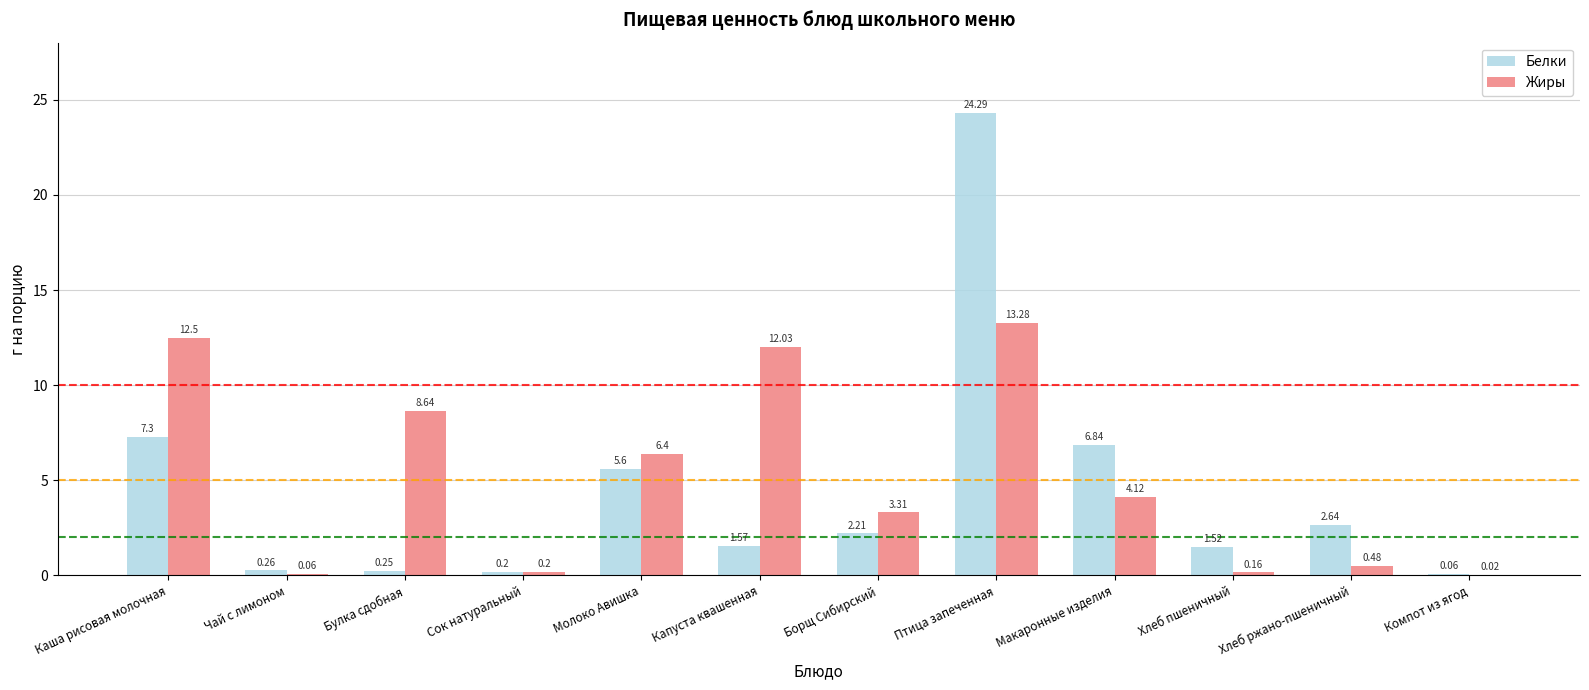

What is the difference between the Жиры values at Капуста квашенная and Макаронные изделия?

7.9